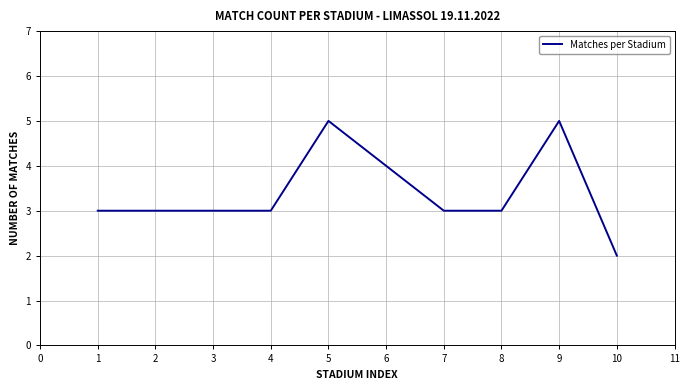

Which label corresponds to the smallest value in the chart?

10